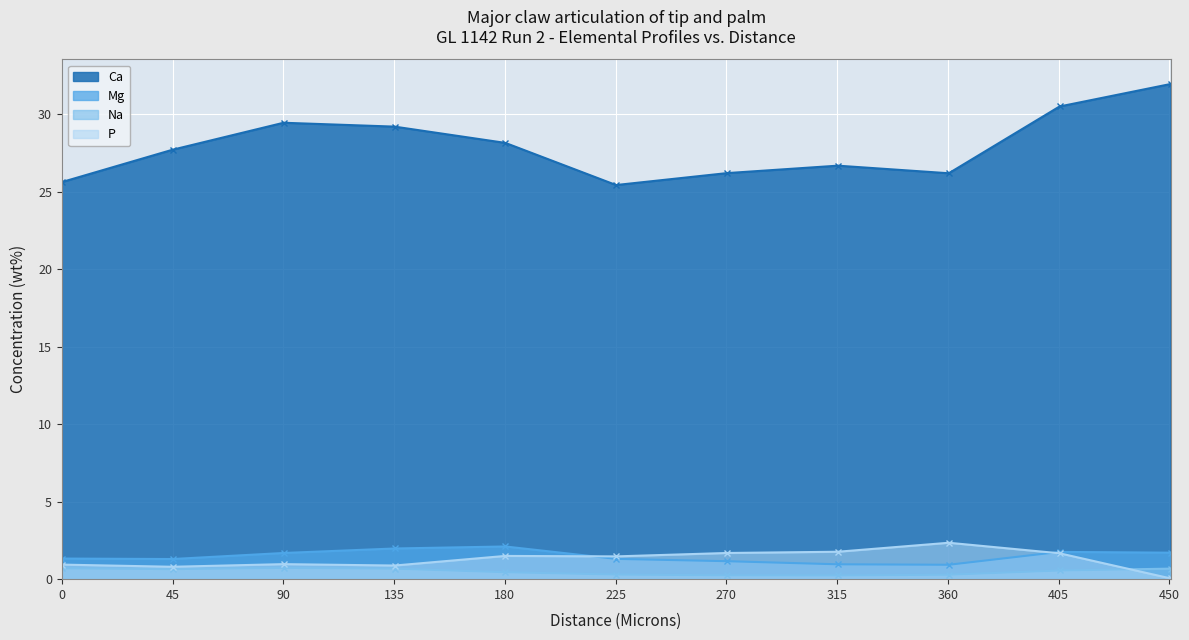

Which series has the largest range (max minus min)?

Ca